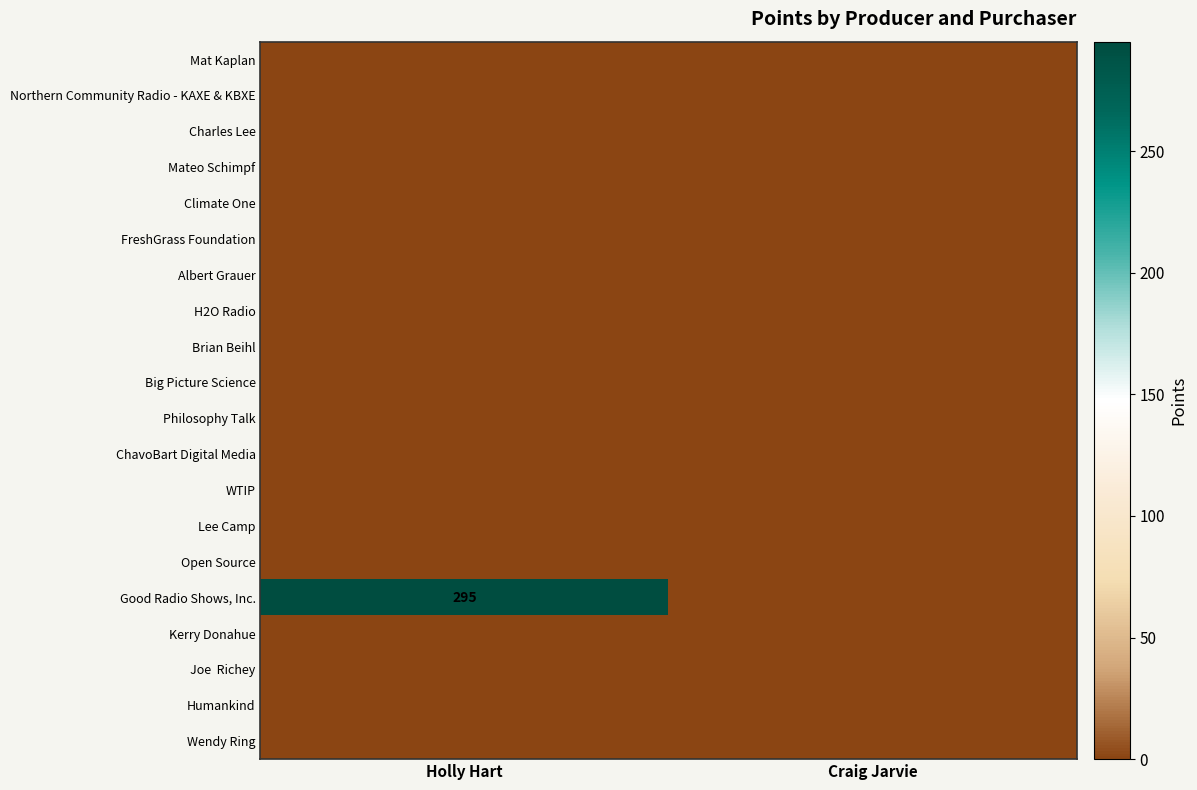

Which series has the widest spread of values?

Good Radio Shows, Inc.